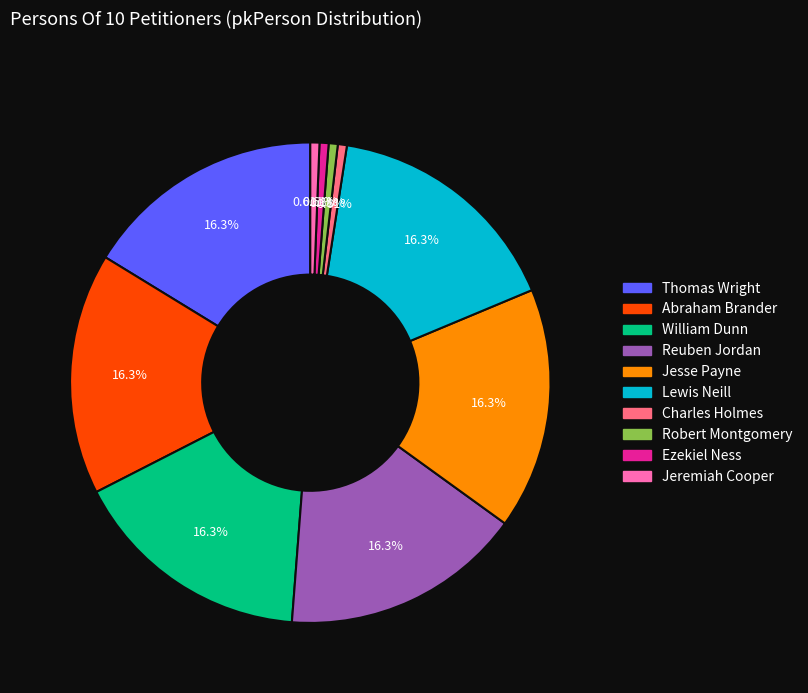

Do Ezekiel Ness and Jesse Payne together represent more than half of the pie?

No